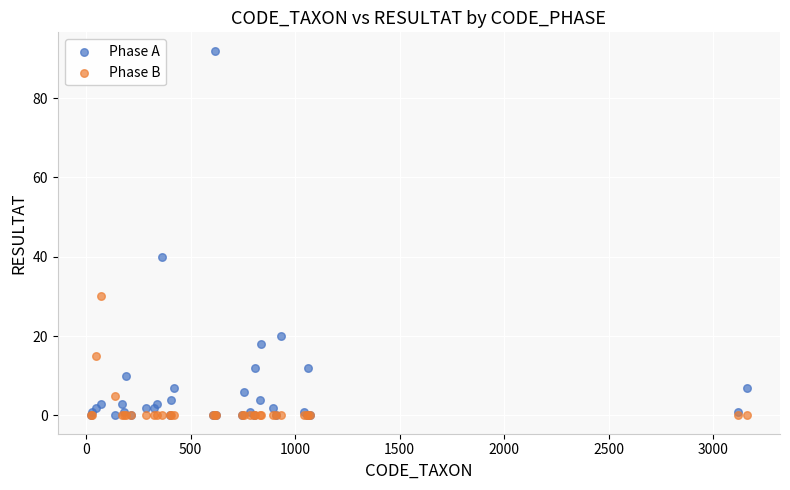

Across all series, what Y value is closest to 46?

40